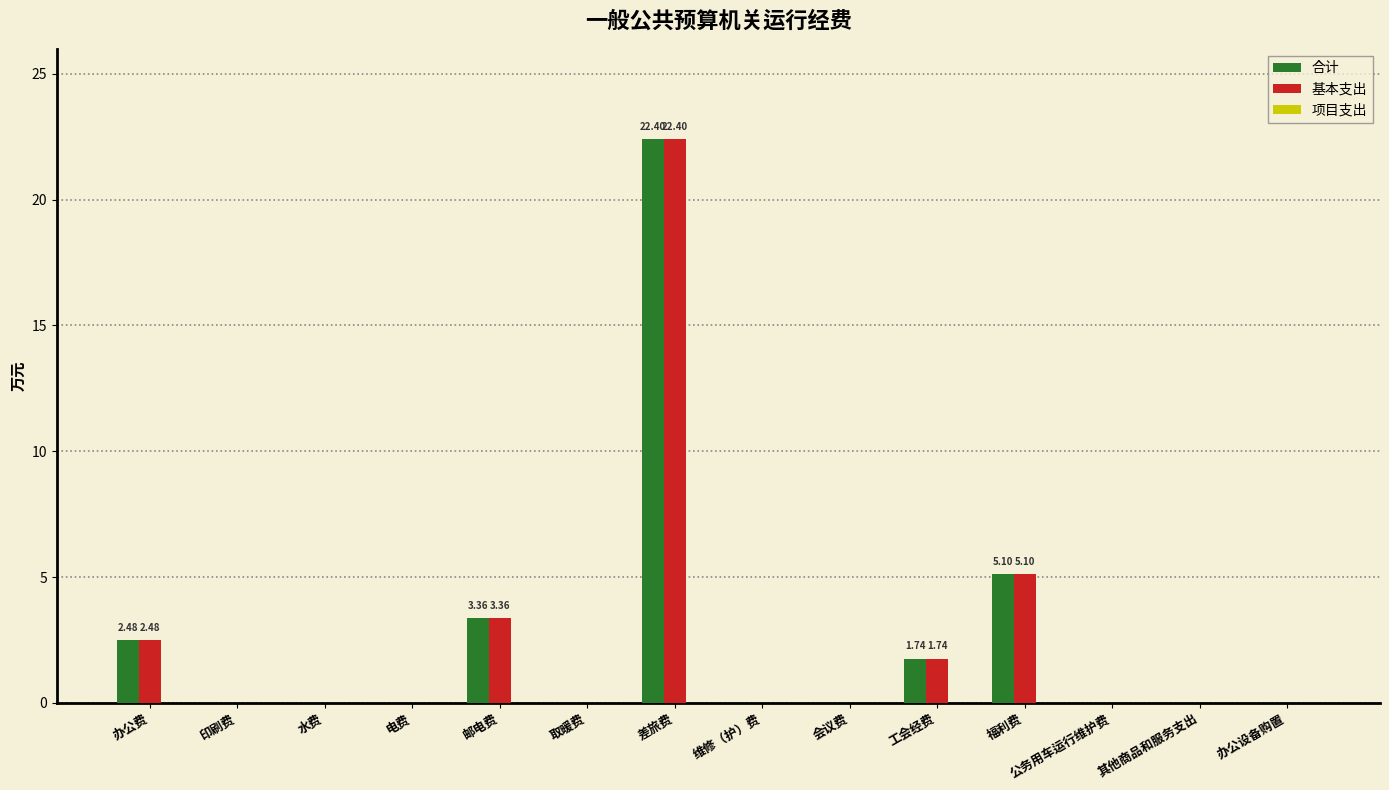

At which category is the sum across all series the highest?

差旅费